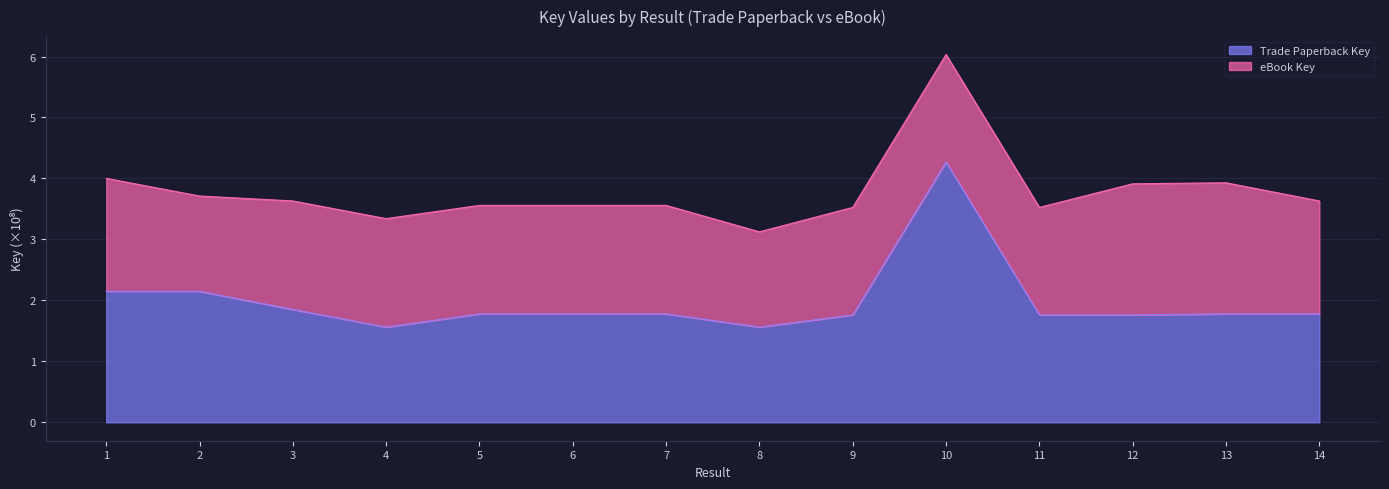

What is the average value?

2.0